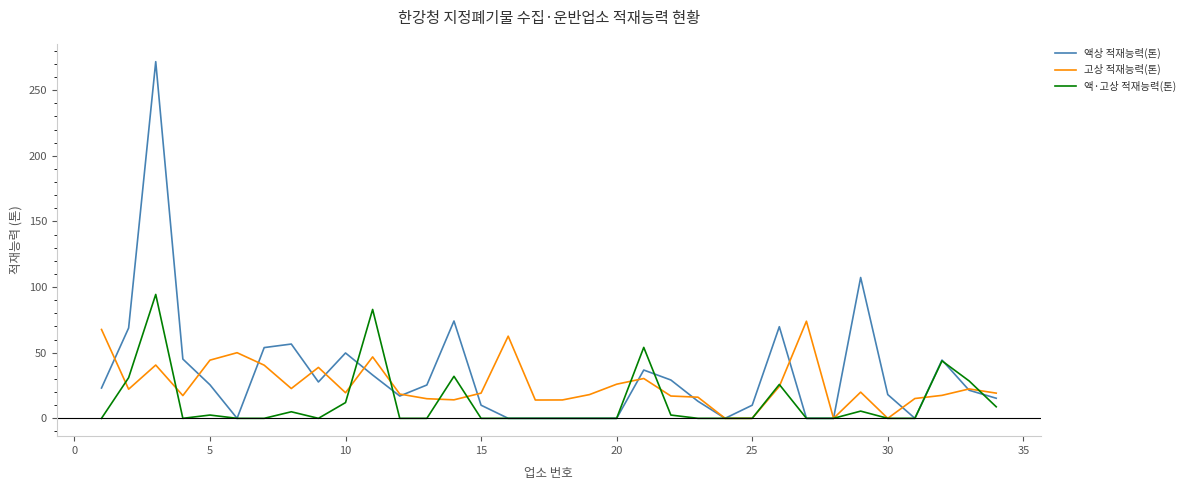

True or false: 액상 적재능력(톤) and 액·고상 적재능력(톤) intersect in this chart.

True